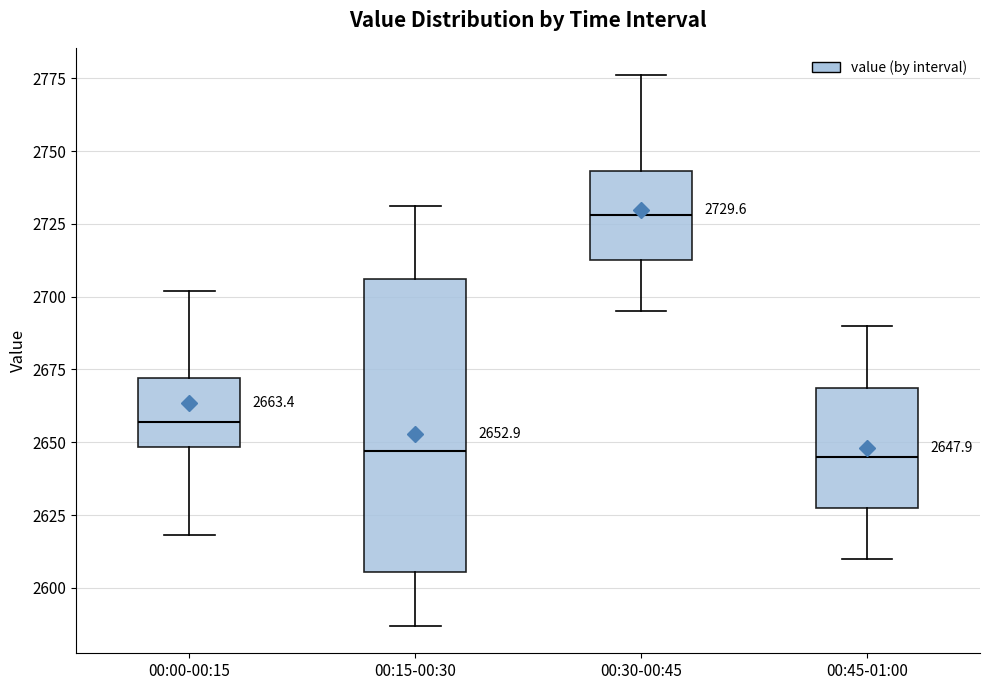

Comparing the boxes themselves (not the whiskers), which one is the tallest?

00:15-00:30